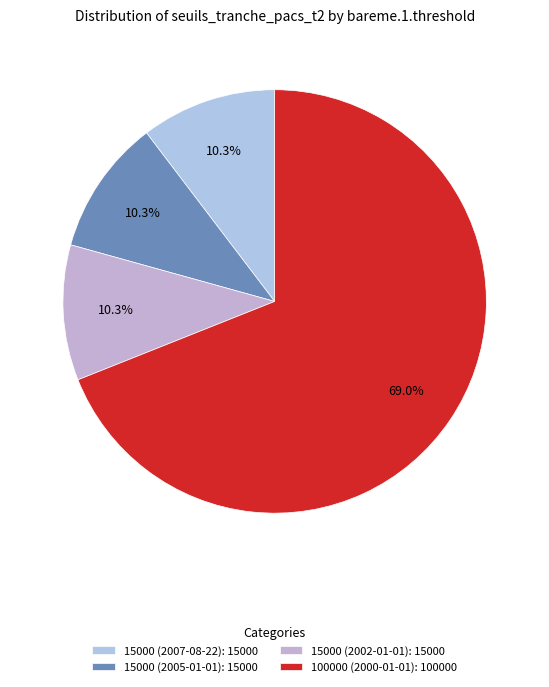

To the nearest percent, what percentage of the pie is 100000 (2000-01-01)?

69%